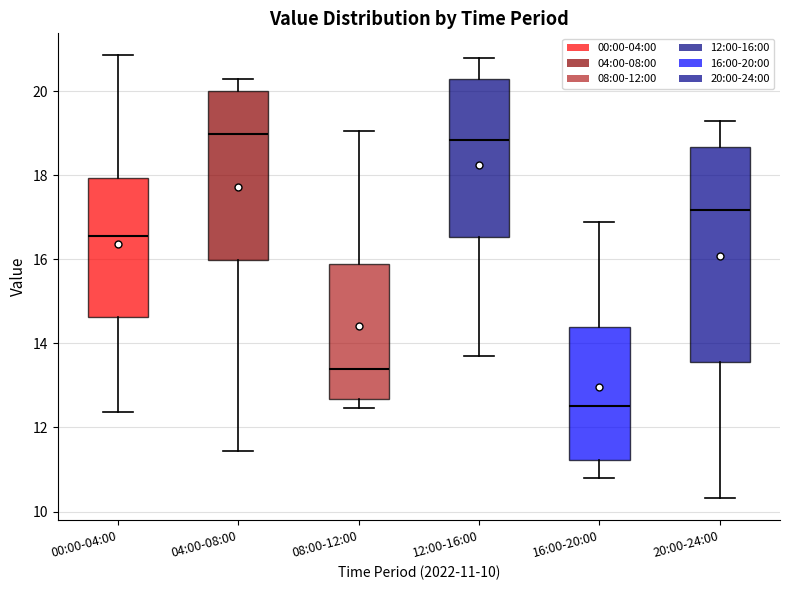

Where is the upper edge of the box for 16:00-20:00 on the y-axis? The values are not printed on the chart, so give them approximately, as read against the axis.

14.4